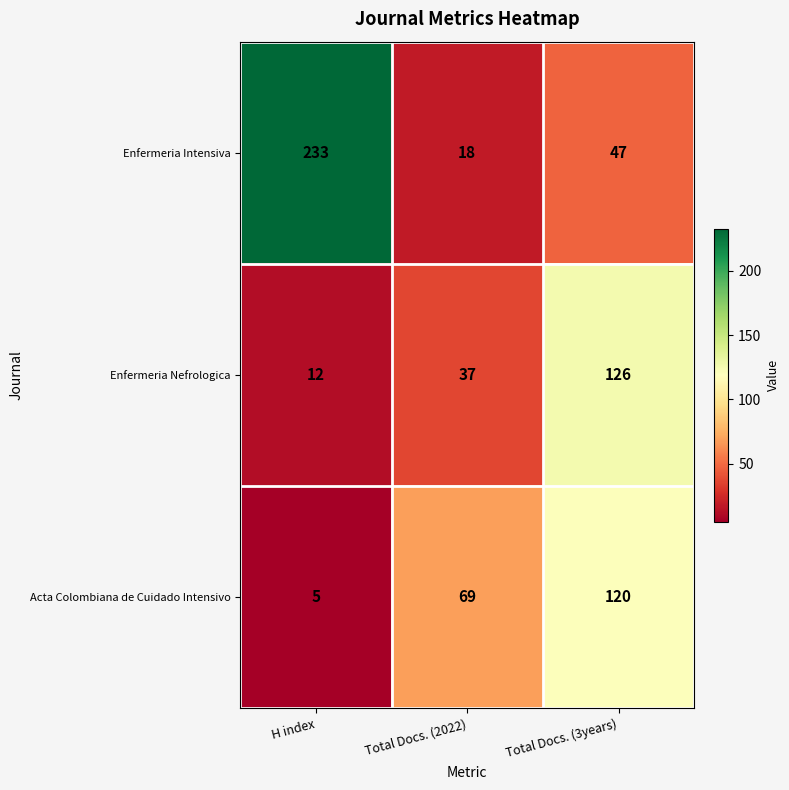

List the series in order of their overall mean, highest first.

Enfermeria Intensiva, Acta Colombiana de Cuidado Intensivo, Enfermeria Nefrologica